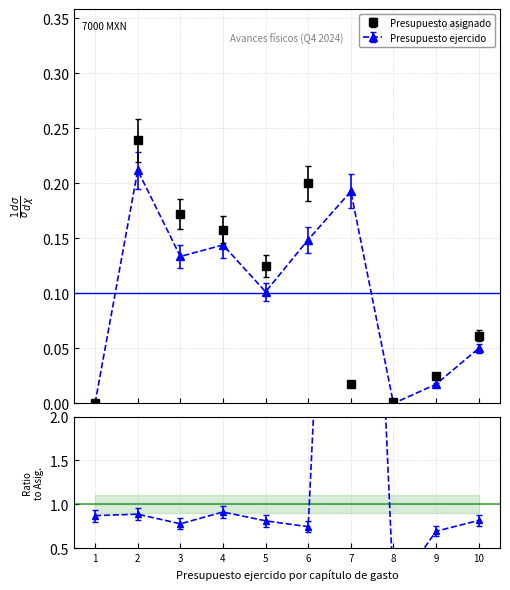

Reading left to right, extract all data points from this chart.

Presupuesto asignado: 1=0.0	2=0.2	3=0.2	4=0.2	5=0.1	6=0.2	7=0.0	8=0.0	9=0.0	10=0.1
Presupuesto ejercido: 1=0.0	2=0.2	3=0.1	4=0.1	5=0.1	6=0.1	7=0.2	8=0.0	9=0.0	10=0.0